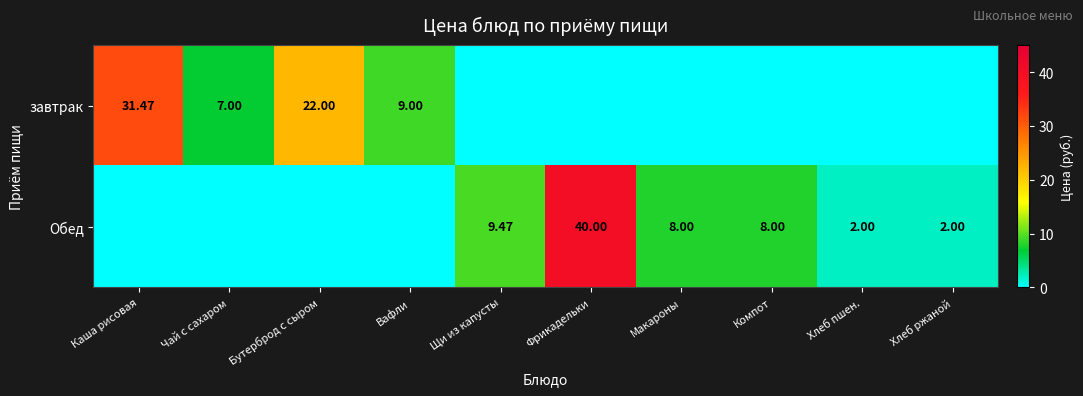

How many values in завтрак are above zero?

4